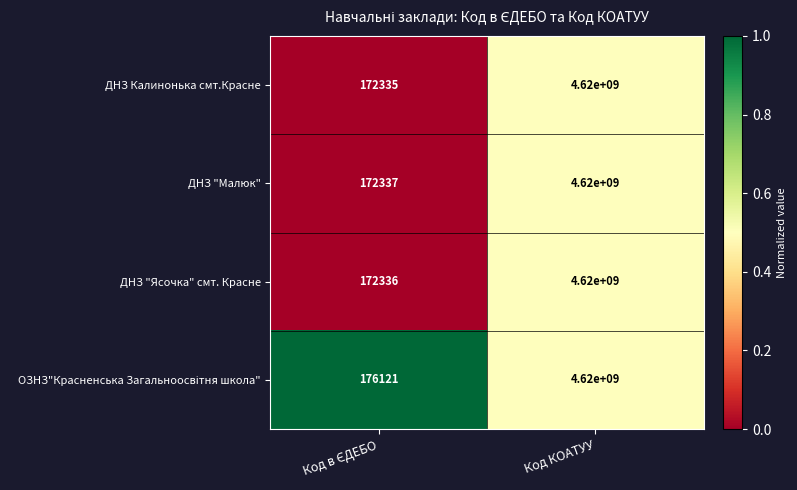

True or false: ДНЗ "Малюк" has a value of 4620000000 at Код КОАТУУ.

True